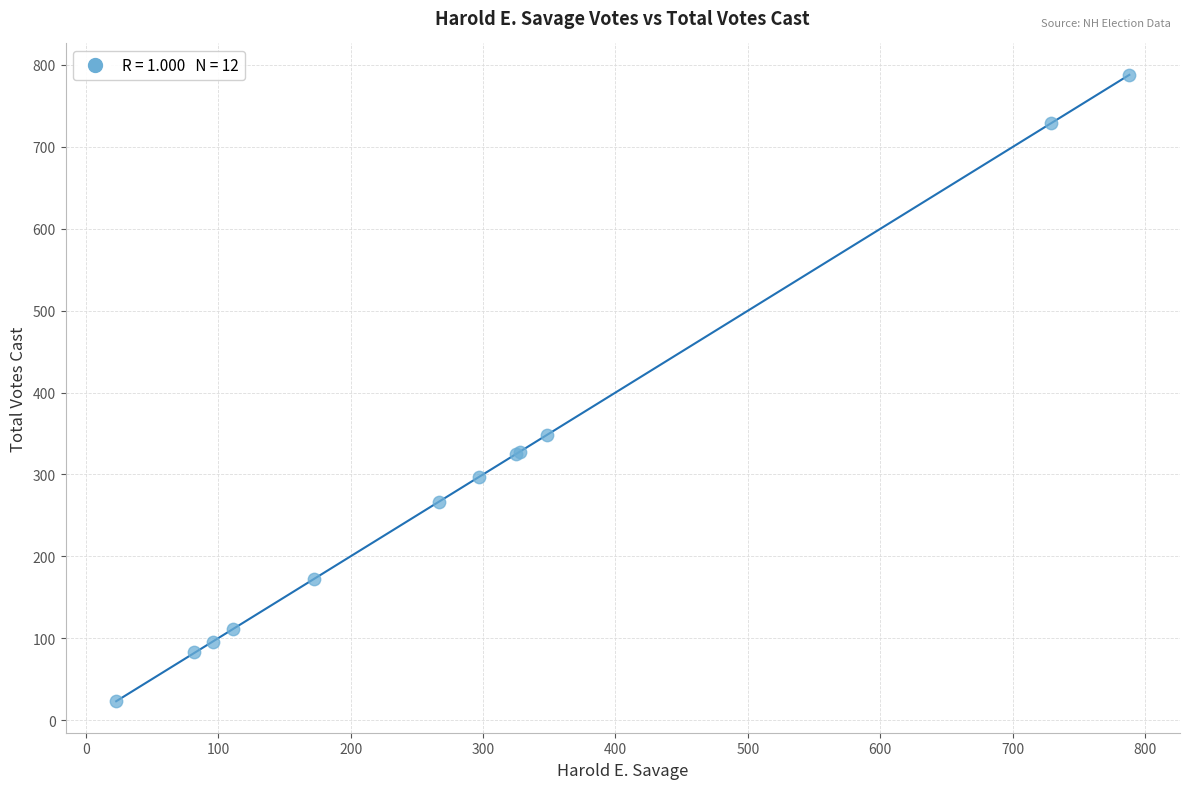

What Y value in the scatter plot is closest to 405?

348